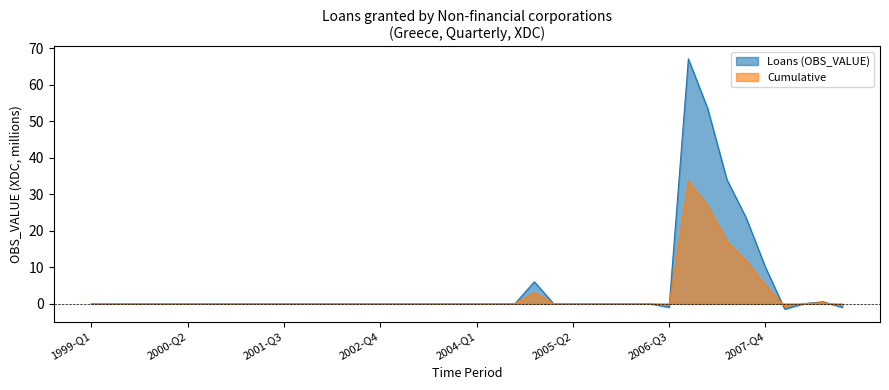

After their last crossing, which series has the higher values: Cumulative or Loans (OBS_VALUE)?

Cumulative